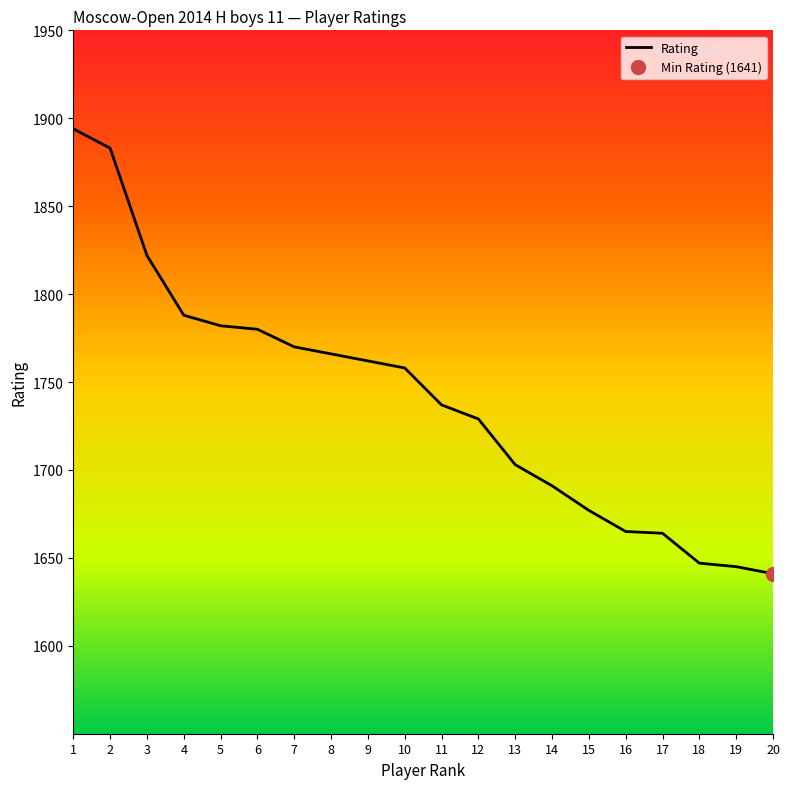

What is the ratio of the value at 3 to the value at 14?

1.1